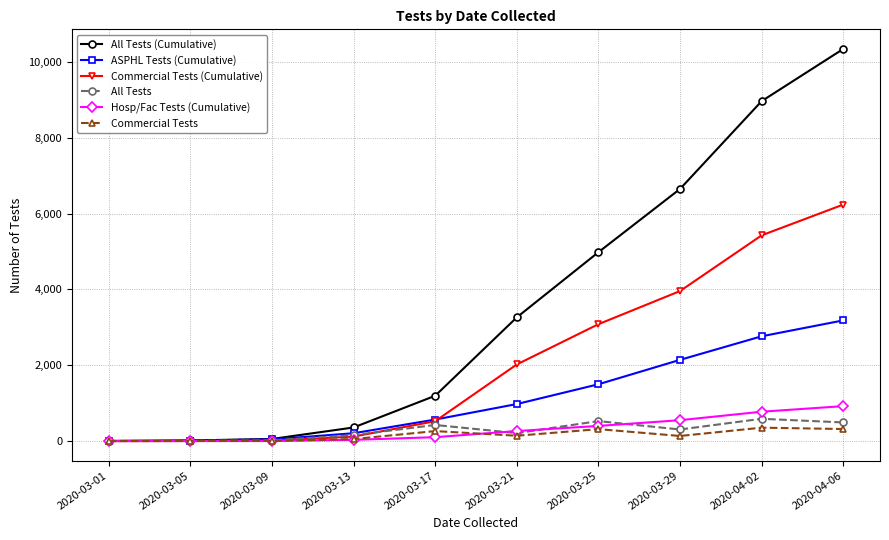

What is the sum of all Commercial Tests (Cumulative) values?

21386